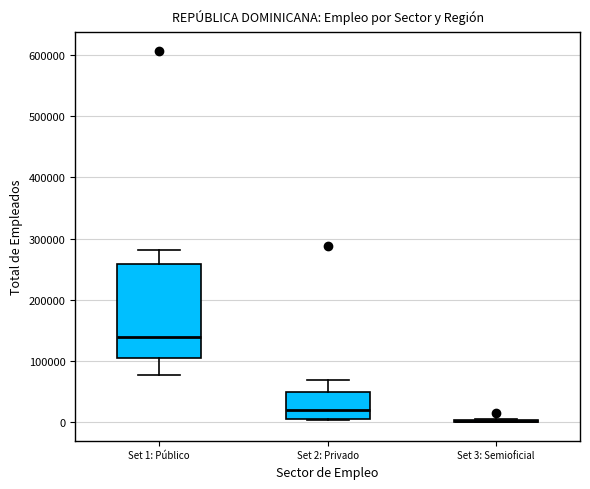

Reading left to right, read every box against the y-axis: the position of its median line, the range the box covers, and the ends of its whiskers. The values are not printed on the chart, so give them approximately, as read against the axis.

Set 1: Público: median 140000, box 110000 to 260000, whiskers 80000 to 280000
Set 2: Privado: median 20000, box 0 to 50000, whiskers 0 to 70000
Set 3: Semioficial: box collapsed to a line at 0, whiskers 0 to 0